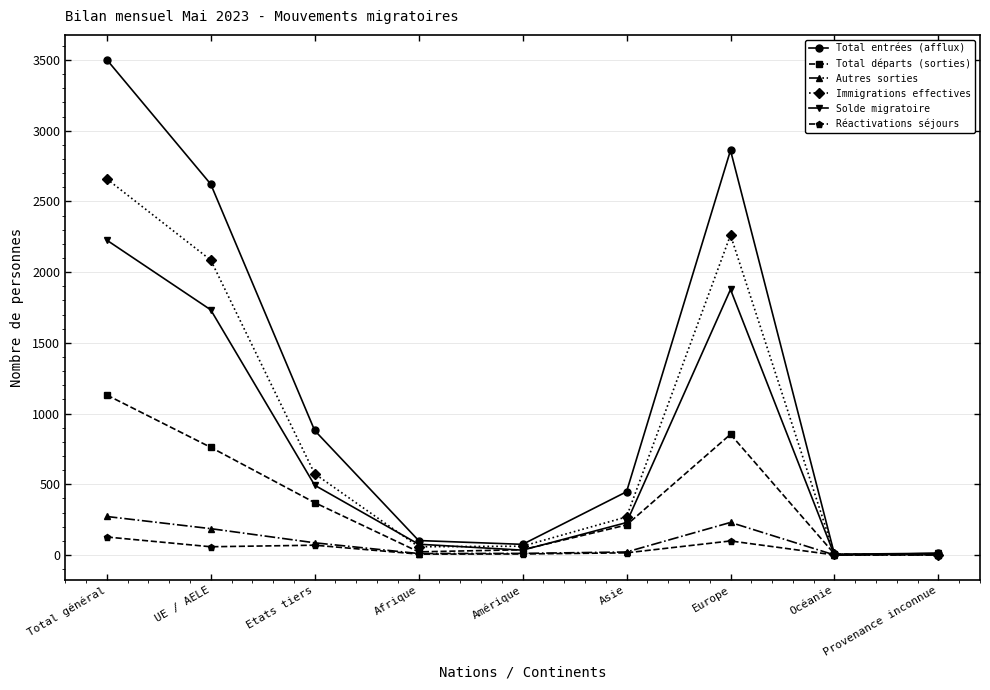

What is the minimum value shown in the chart?

-2